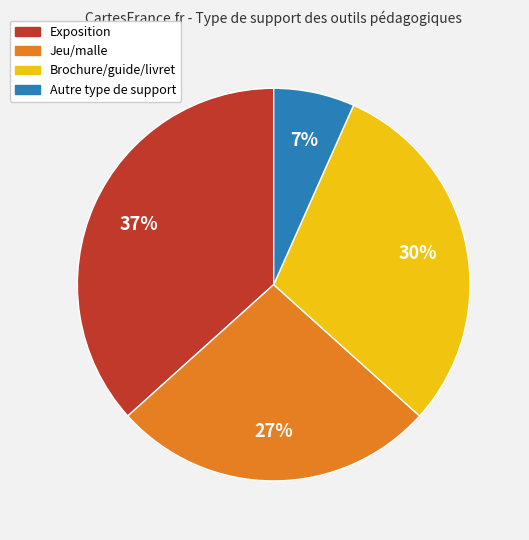

What is the smallest slice in the pie chart?

Autre type de support